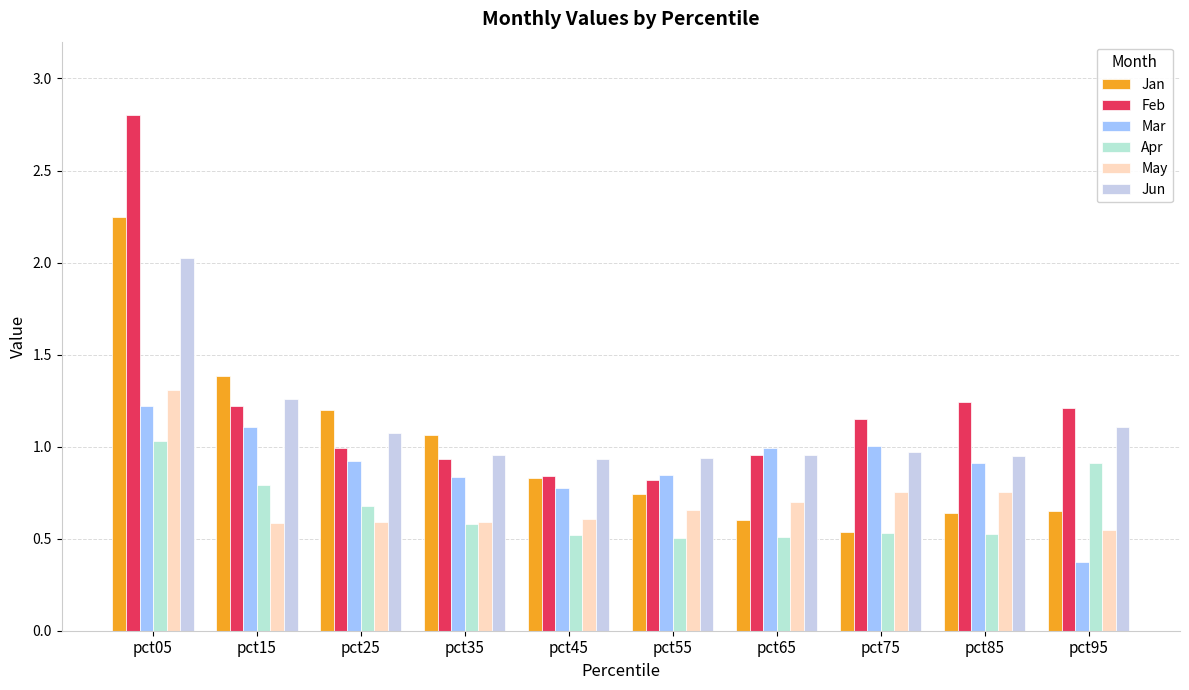

Which series has the largest total across all categories?

Feb